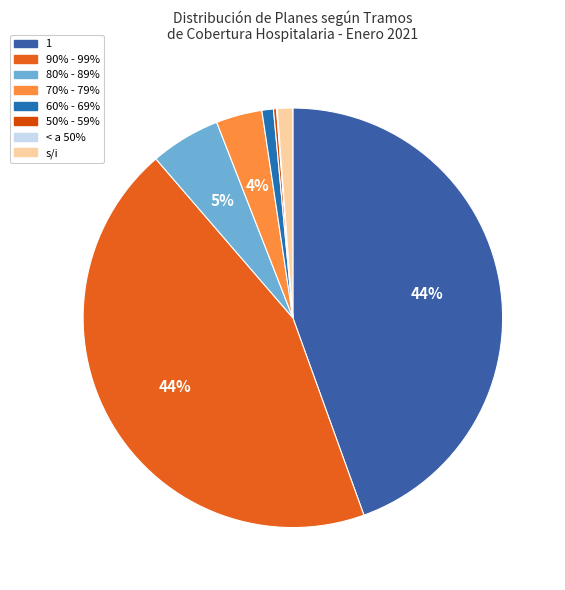

Which category has the biggest portion of the pie?

1